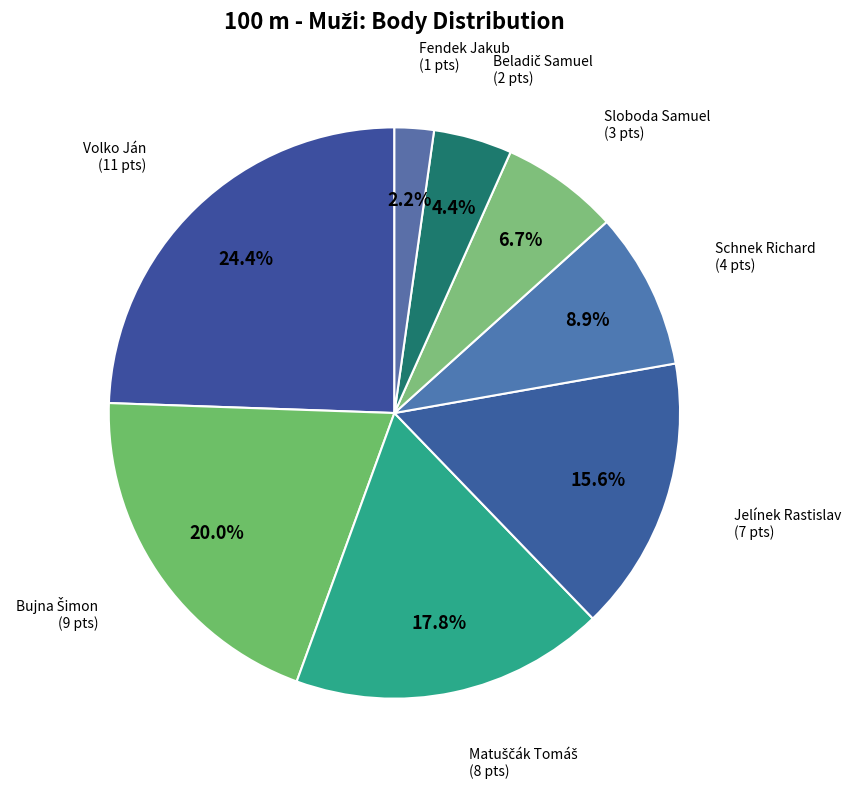

What is the ratio of the value at Jelínek Rastislav to the value at Volko Ján?

0.6